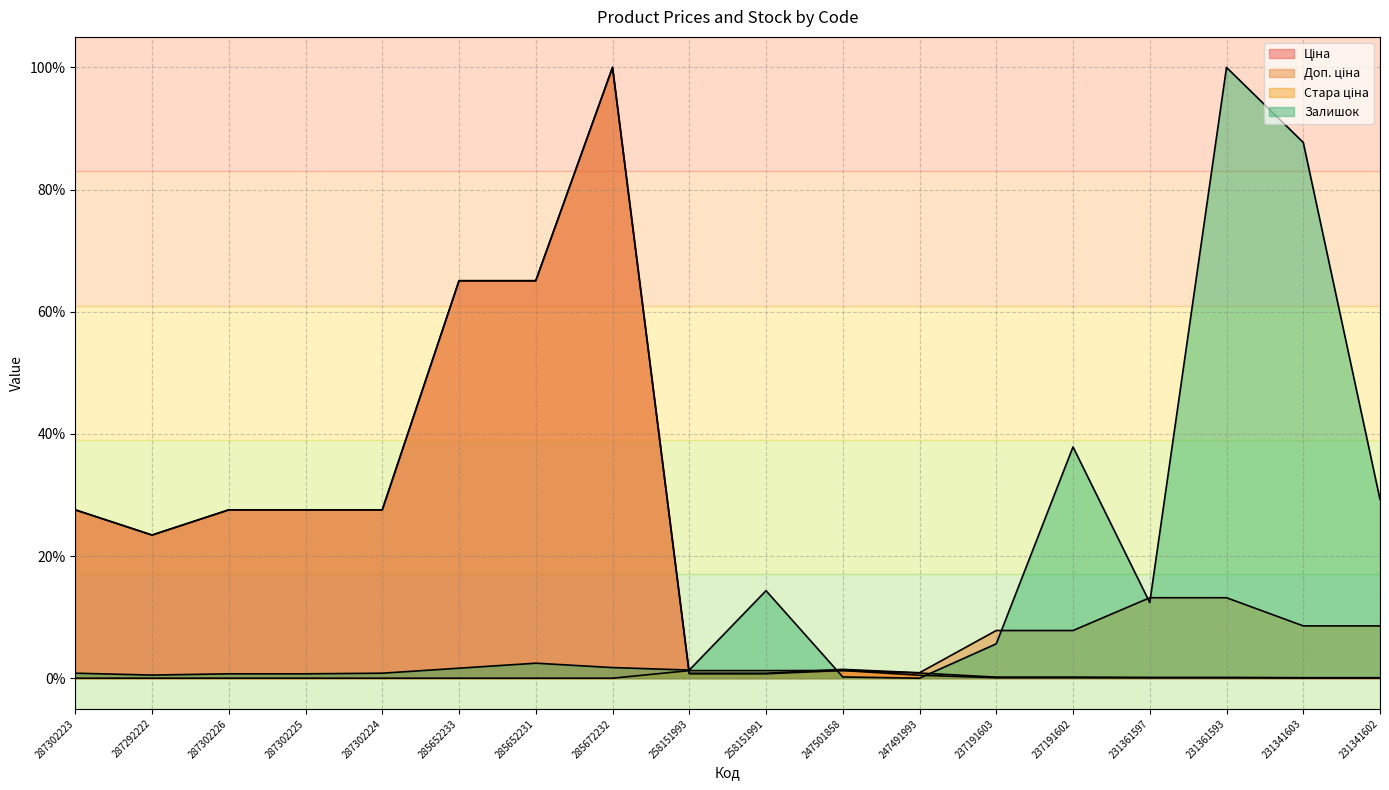

True or false: Стара ціна has more than 2 interior local peaks.

False